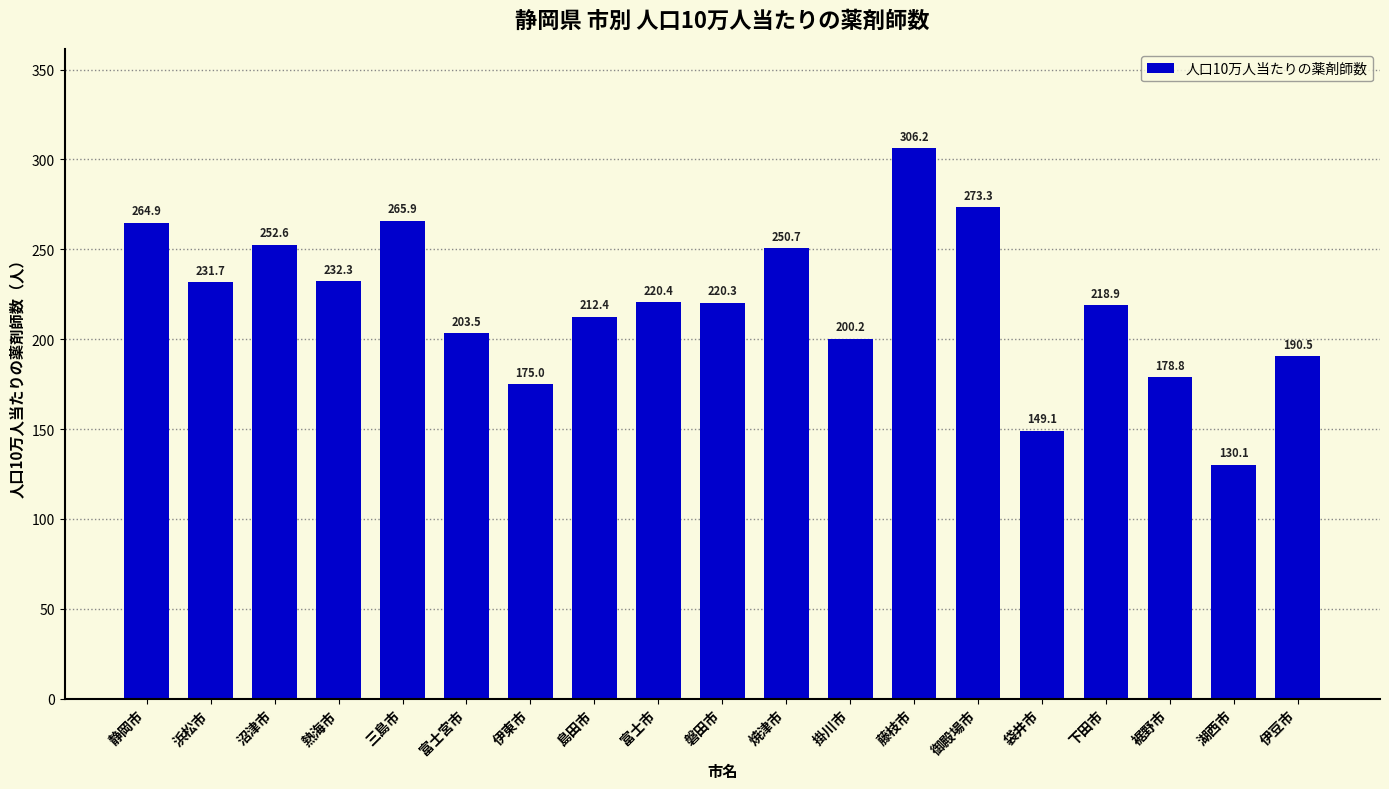

How many categories are shown in the chart?

19